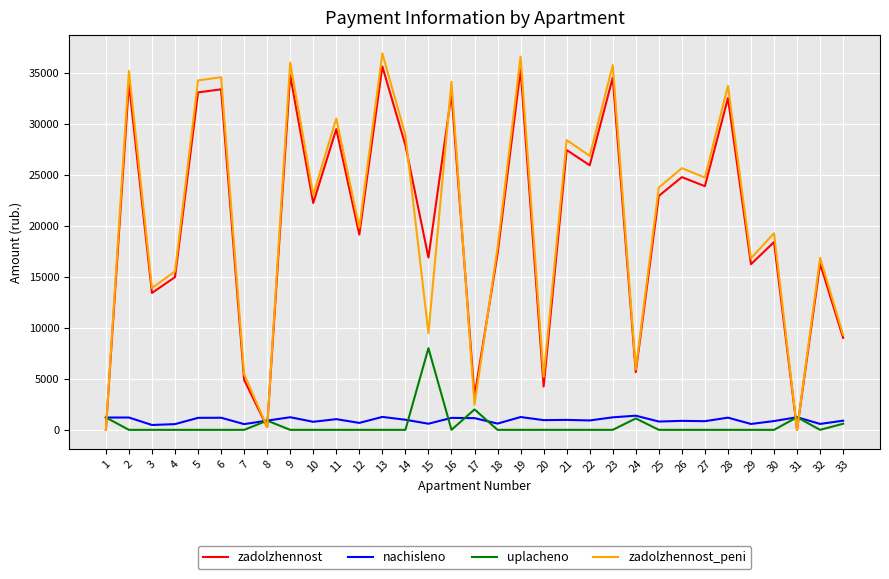

What is the total value across all series at 1?

2422.7